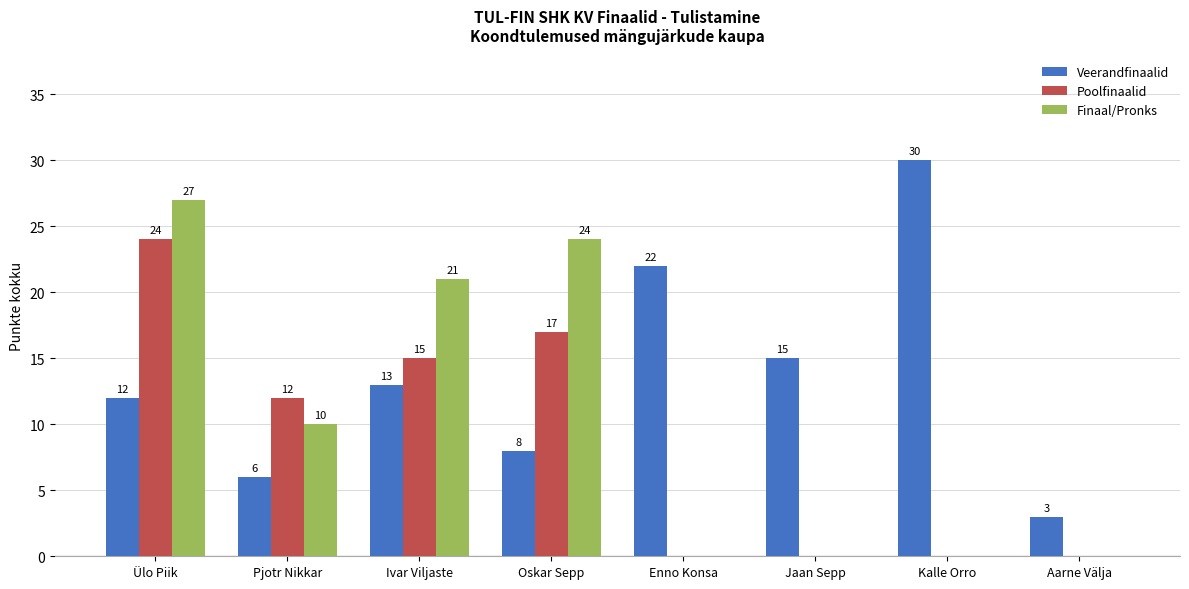

What is the difference between the Veerandfinaalid values at Pjotr Nikkar and Ülo Piik?

6